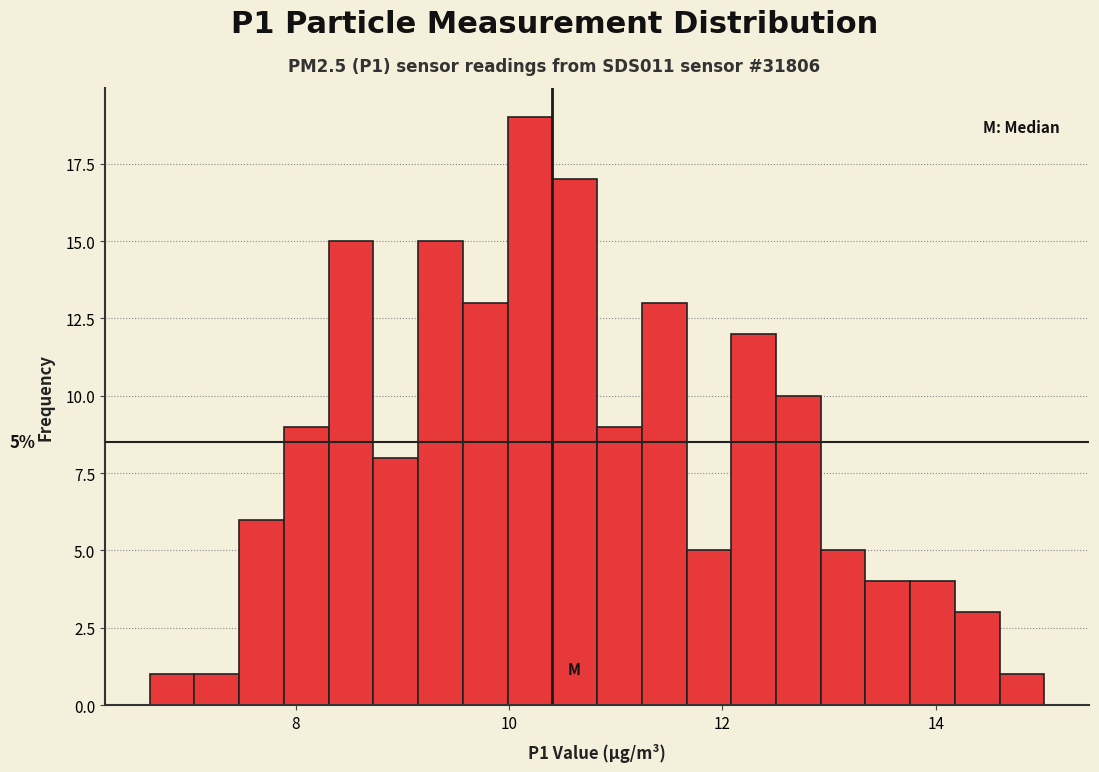

Read against the x-axis, roughly where is the centre of the tallest bar?

10.2